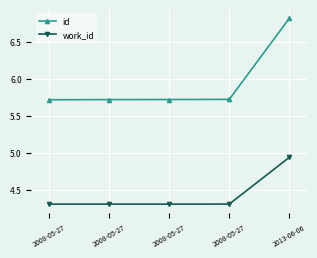

True or false: work_id has a value of 4.3 at 2008-05-27.

True